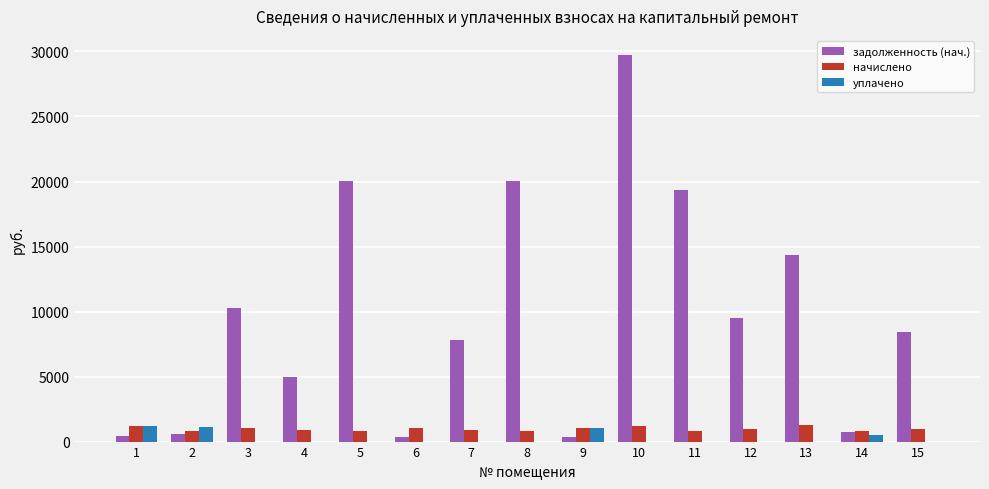

What is the maximum value for начислено?

1240.2